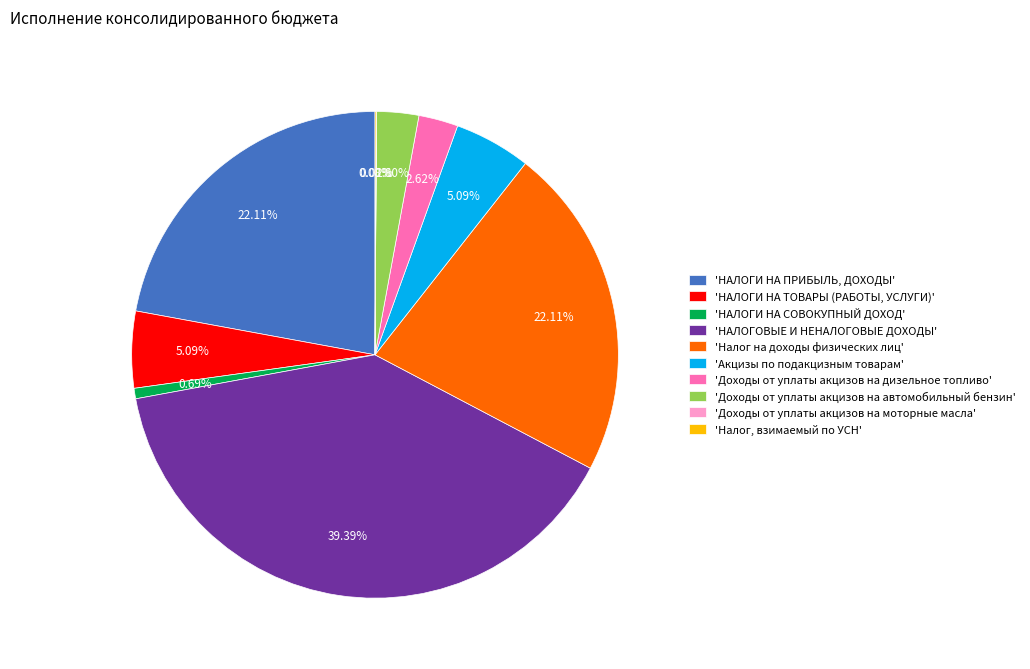

Is there a majority slice in this chart?

No